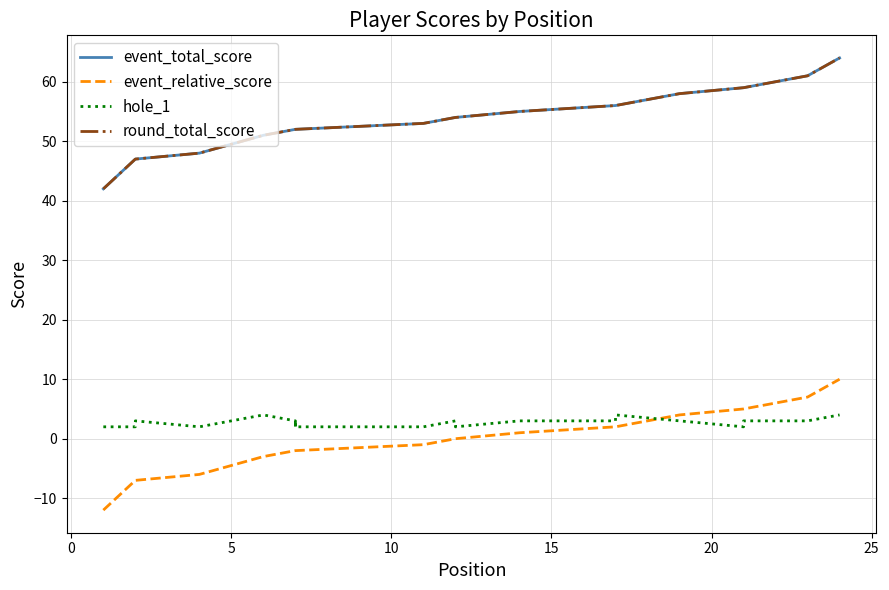

Is this an area chart (filled region under the line)?

No